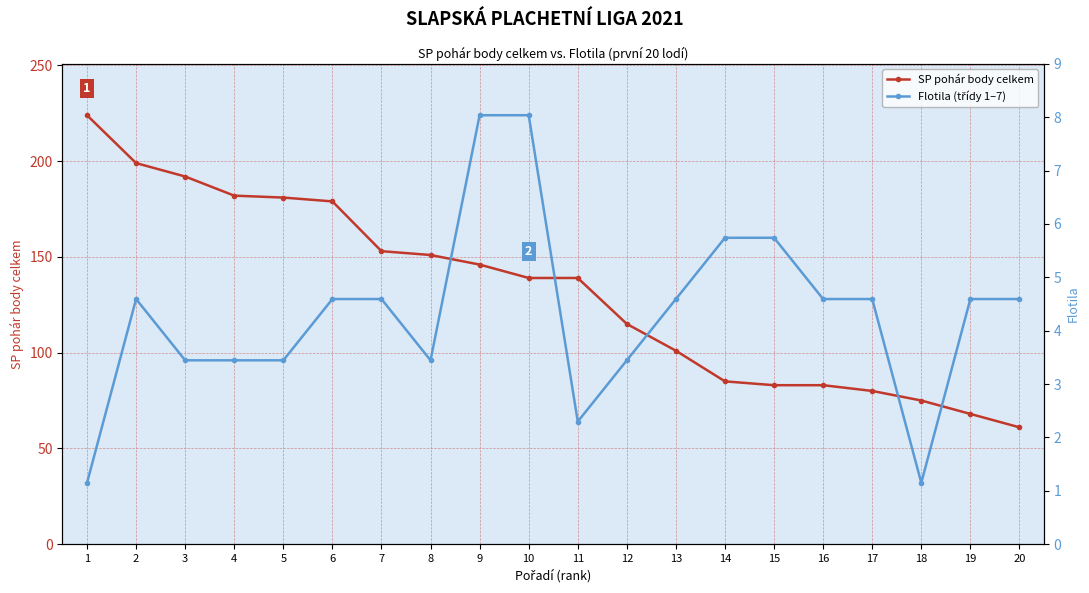

Count the Flotila (třídy 1–7) values in the range 96 to 128.

13